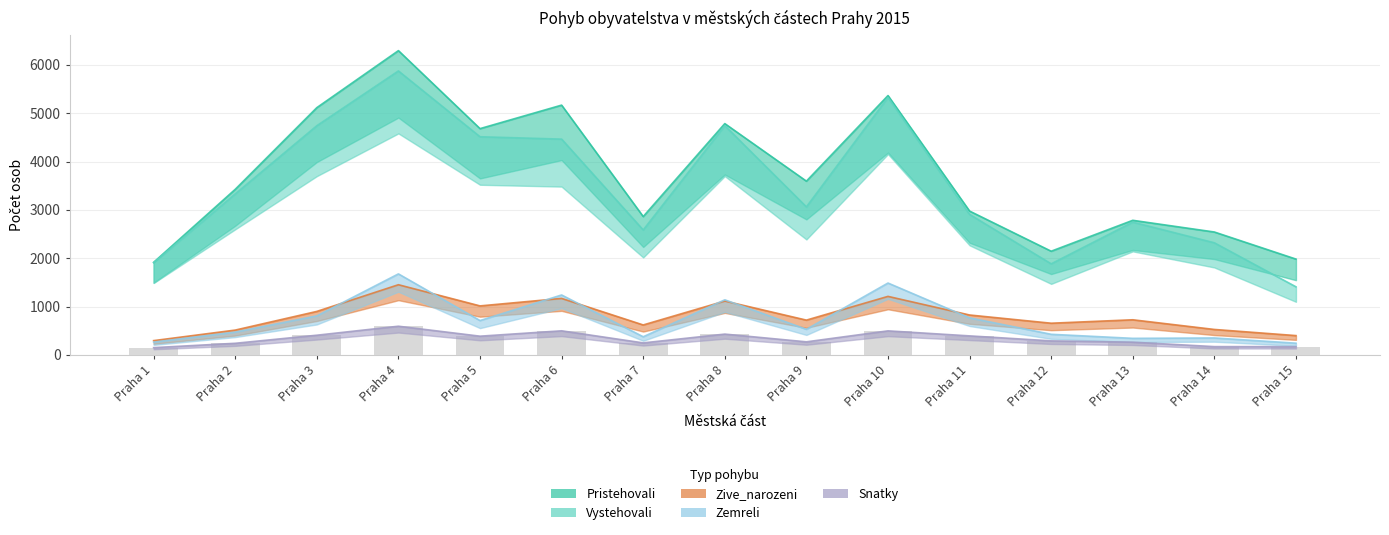

At how many categories does at least one series exceed 2516?

12